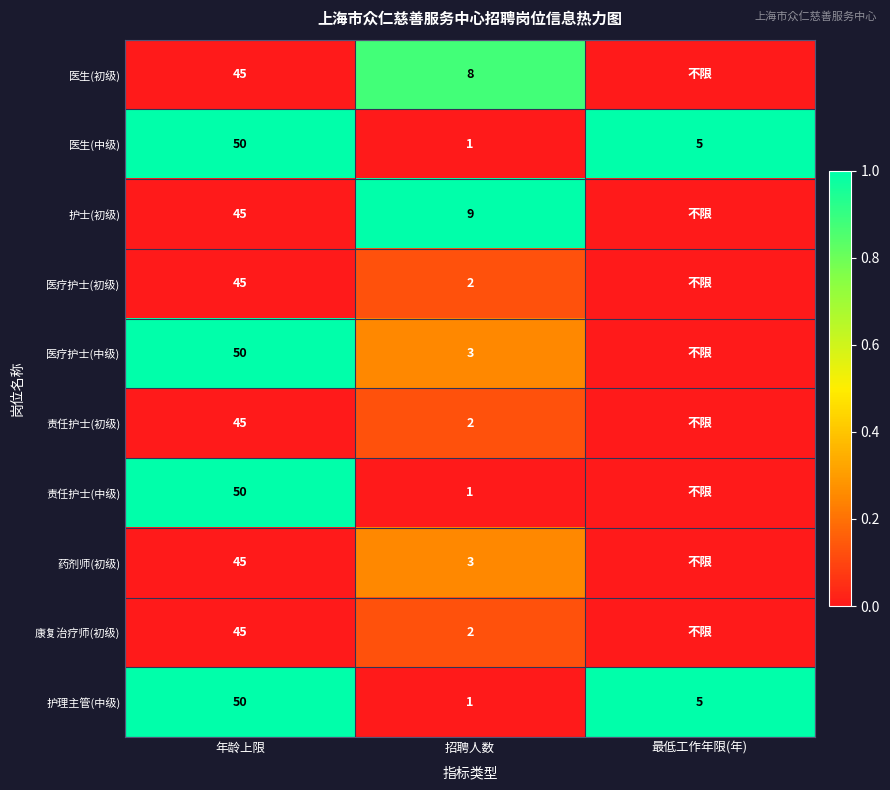

Is the value of 药剂师(初级) at 招聘人数 greater than the value of 医生(初级) at 招聘人数?

No